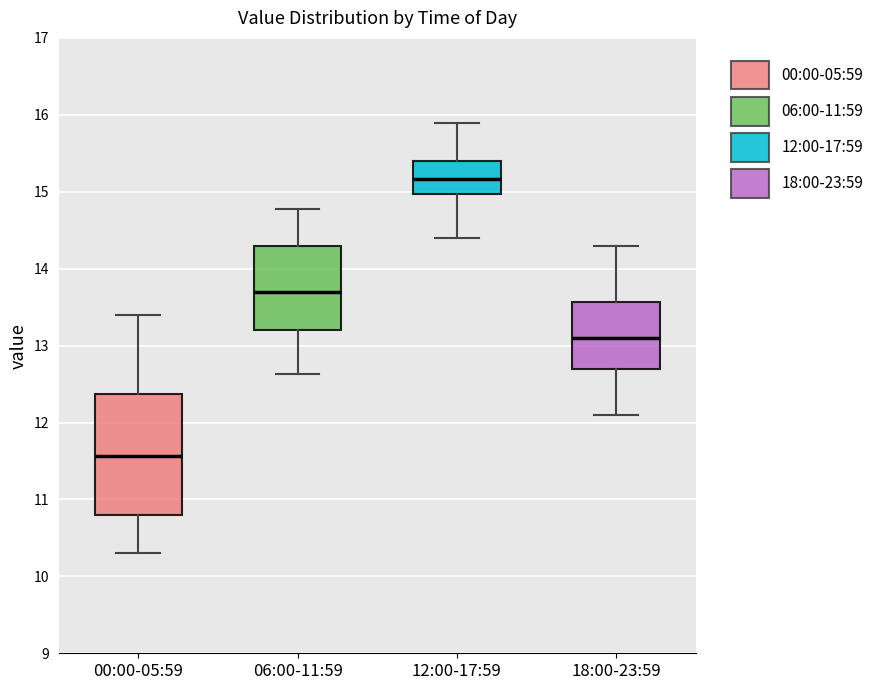

Reading left to right, read every box against the y-axis: the position of its median line, the range the box covers, and the ends of its whiskers. The values are not printed on the chart, so give them approximately, as read against the axis.

00:00-05:59: median 11.6, box 10.8 to 12.4, whiskers 10.3 to 13.4
06:00-11:59: median 13.7, box 13.2 to 14.3, whiskers 12.6 to 14.8
12:00-17:59: median 15.2, box 15.0 to 15.4, whiskers 14.4 to 15.9
18:00-23:59: median 13.1, box 12.7 to 13.6, whiskers 12.1 to 14.3